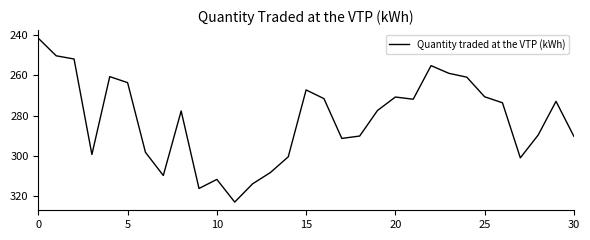

What is the greatest value displayed?

322.9